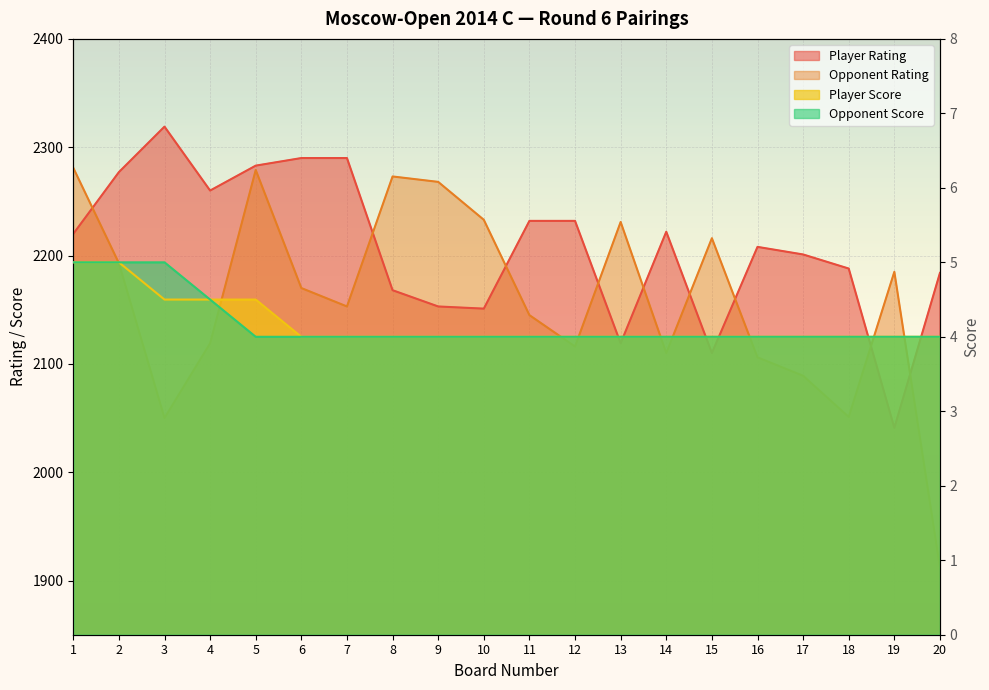

Which series has the widest spread of values?

Opponent Rating